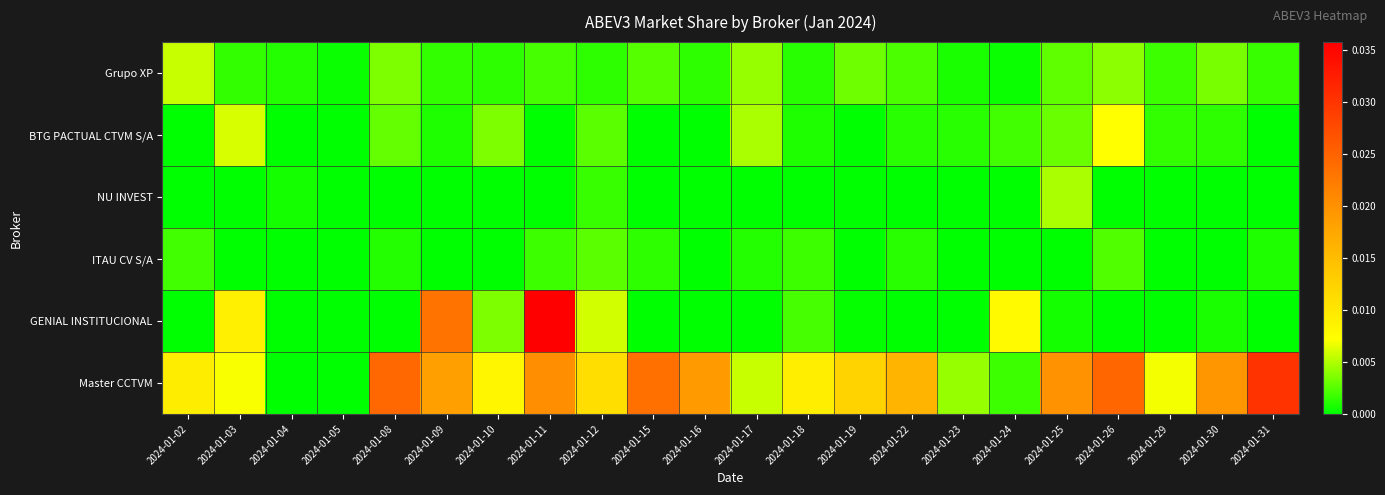

At how many categories does at least one series exceed 0?

22